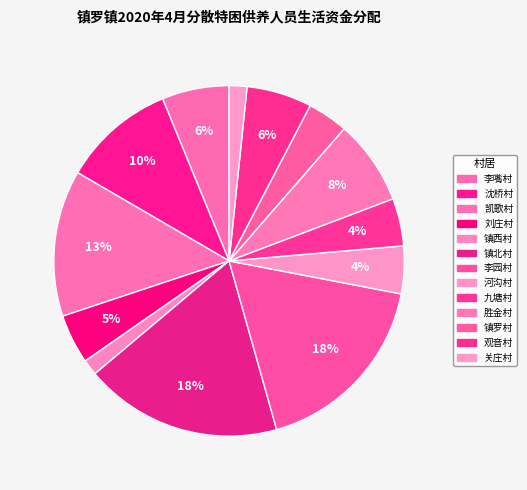

Which slice is the smallest?

镇西村